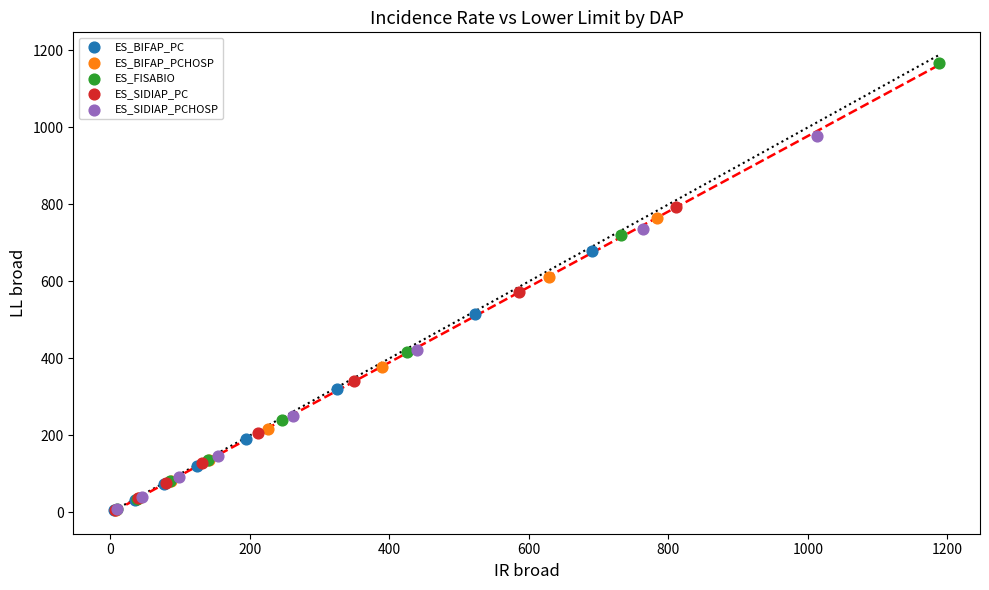

Which series reaches the maximum Y coordinate?

ES_FISABIO